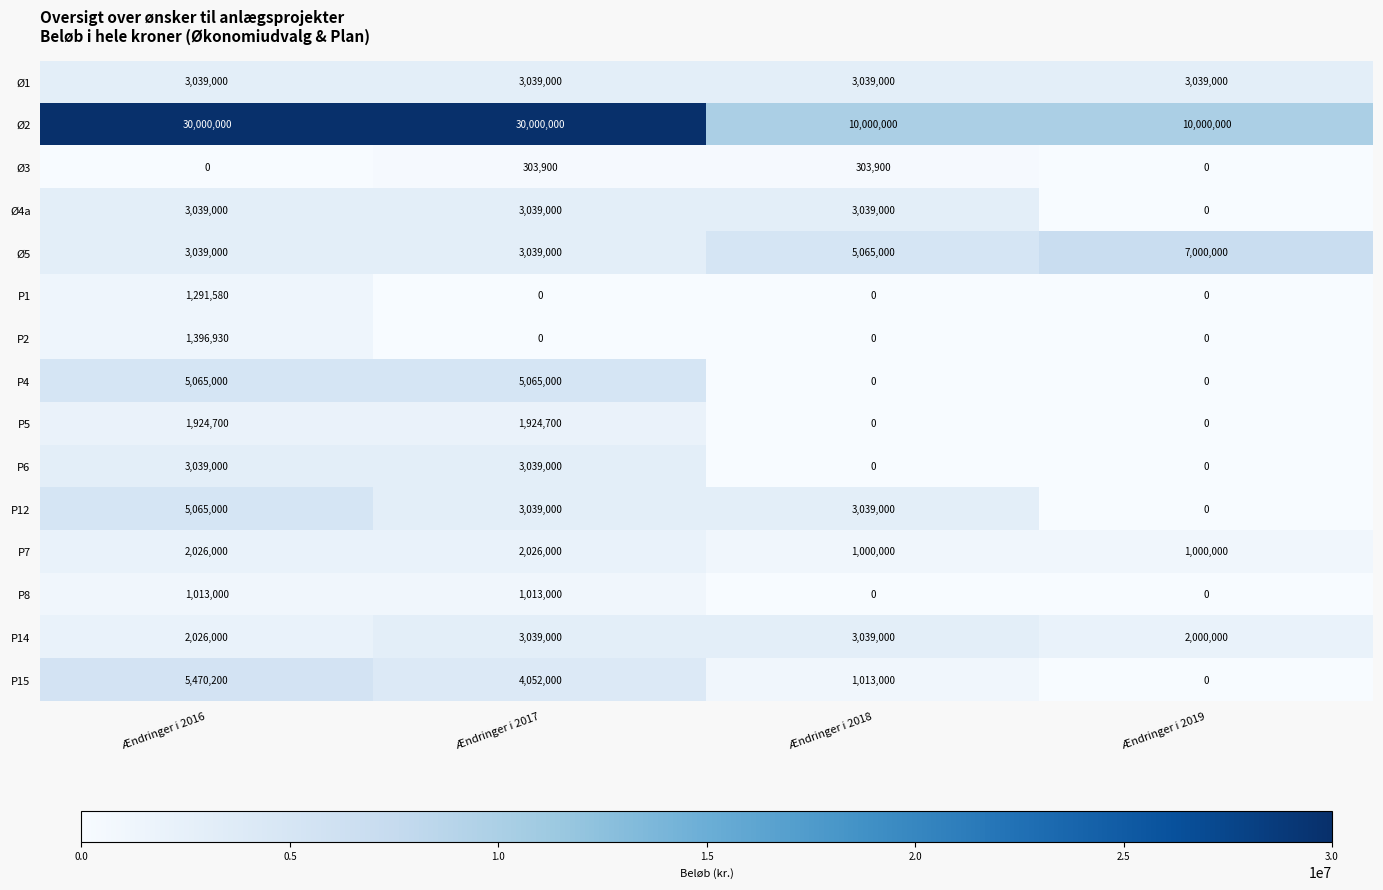

True or false: P1 has a value of 474362 at Ændringer i 2016.

False